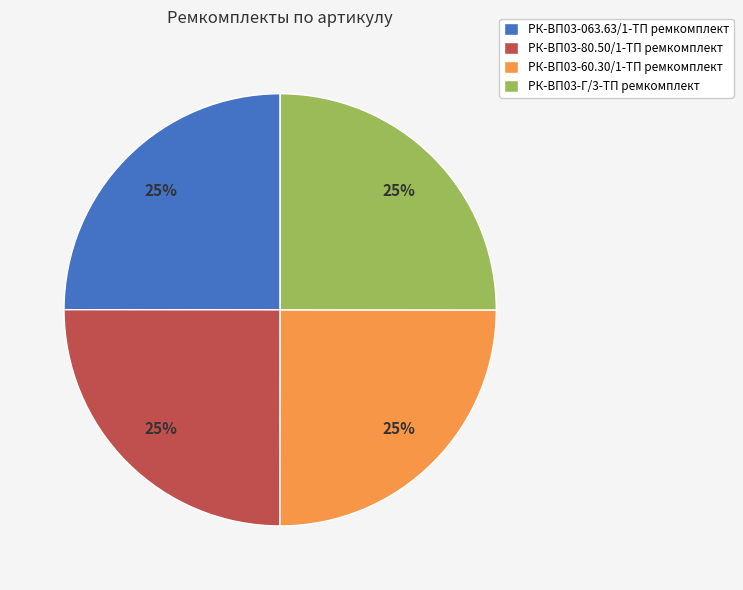

Does РК-ВП03-063.63/1-ТП ремкомплект account for over 50% of the chart?

No